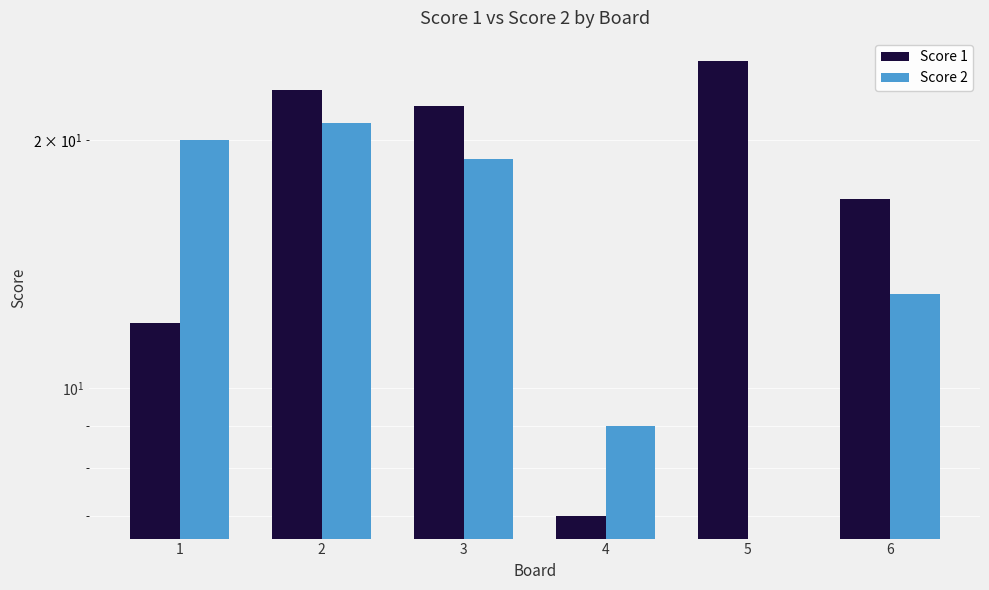

What is the value of the Score 2 bar at the 3rd from the left?

19